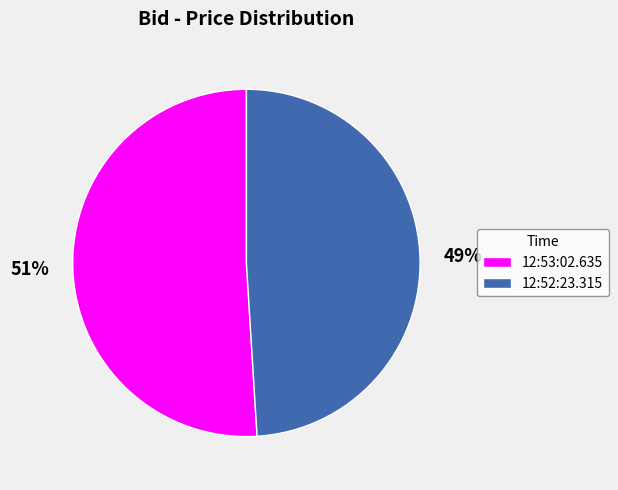

Which category accounts for the majority?

12:53:02.635